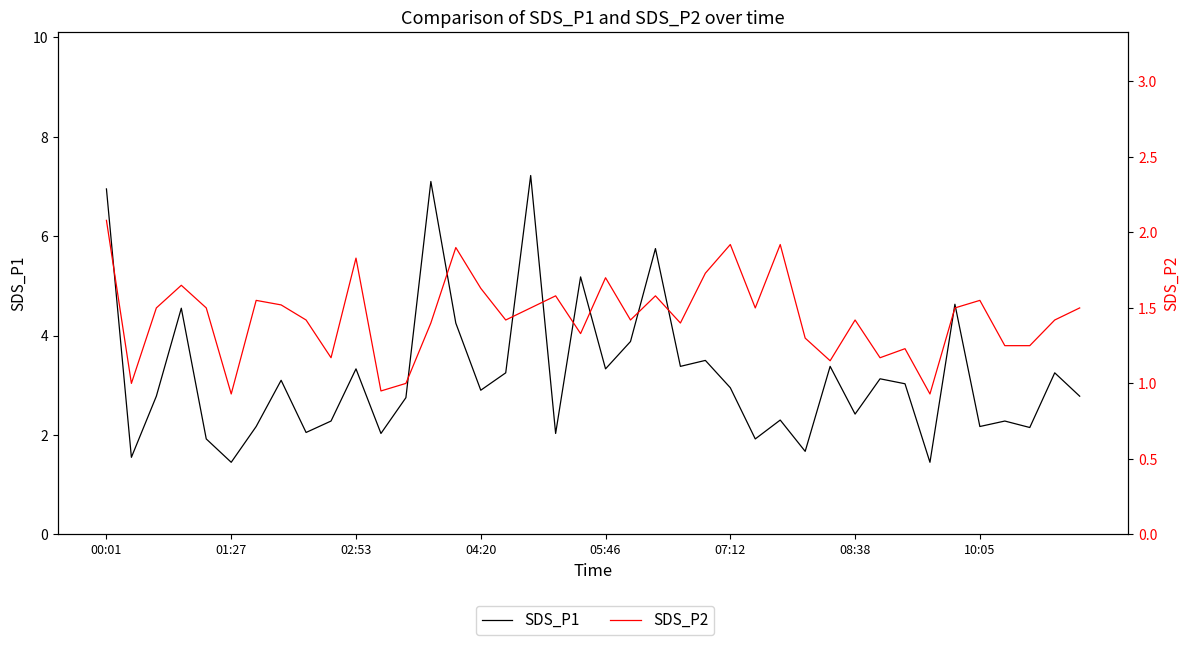

How many lines are shown in the chart?

2